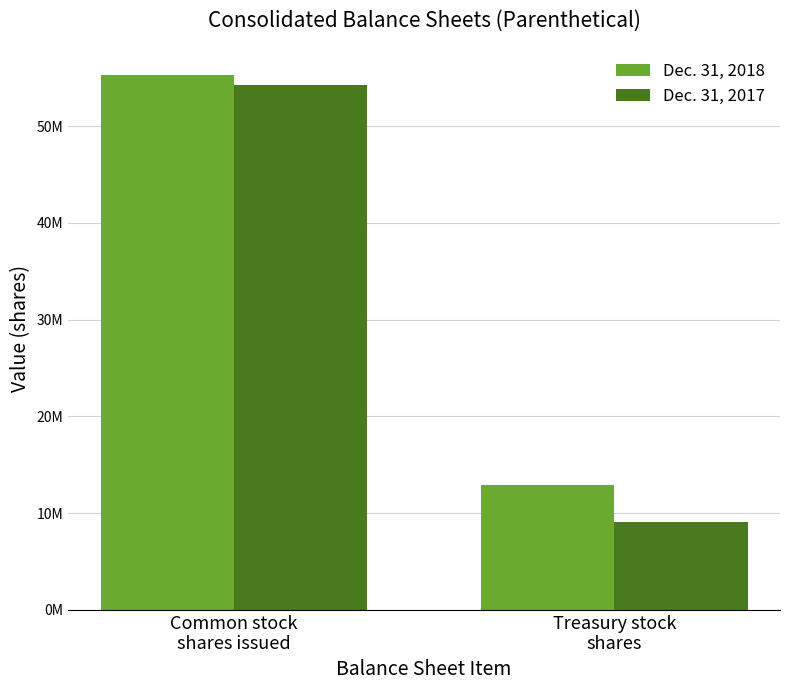

The value of Dec. 31, 2017 at Common stock
shares issued is 54249000. True or false?

True